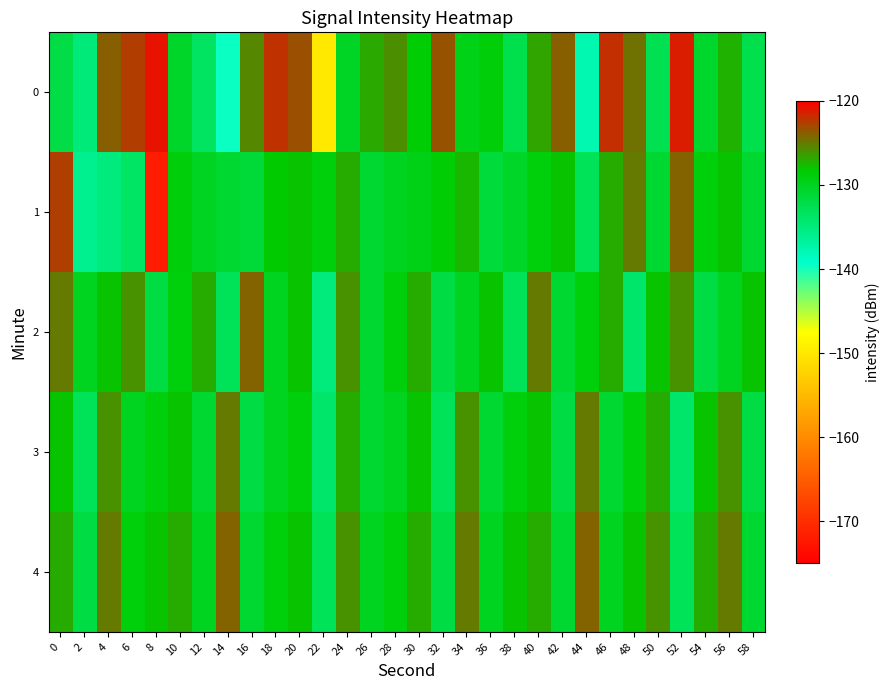

What is the total value across all series at 8?

-681.6